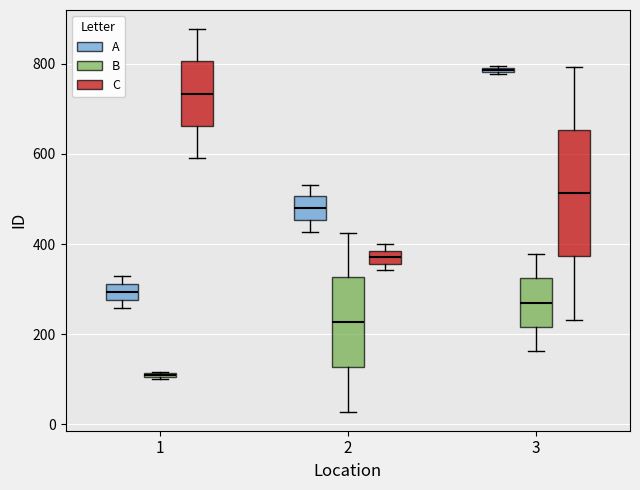

Which box is the tallest, from its lower edge to its upper edge?

3 (C)